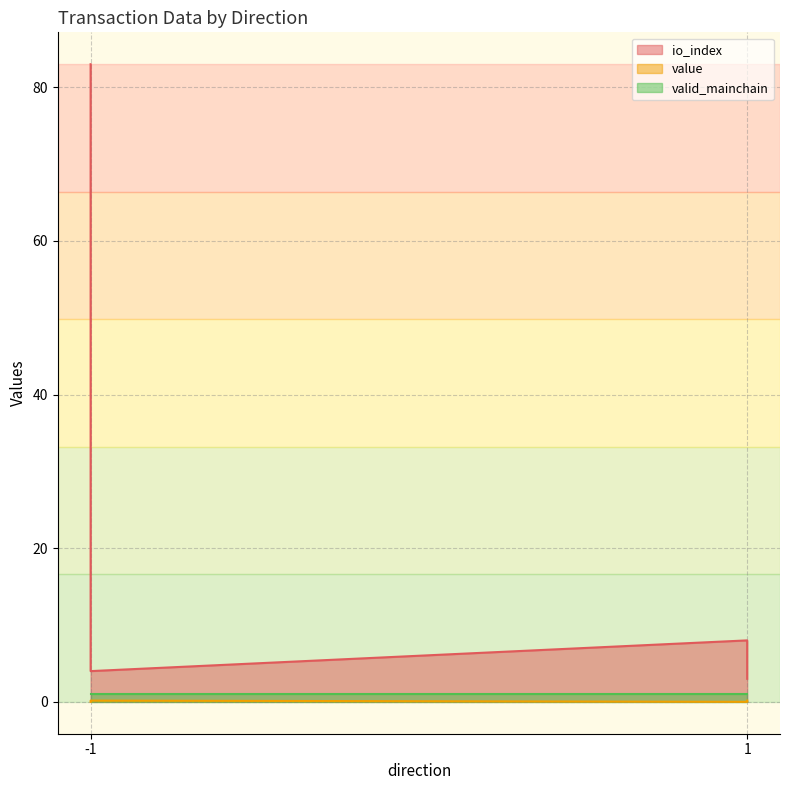

Which has a higher value, 1 or -1?

1